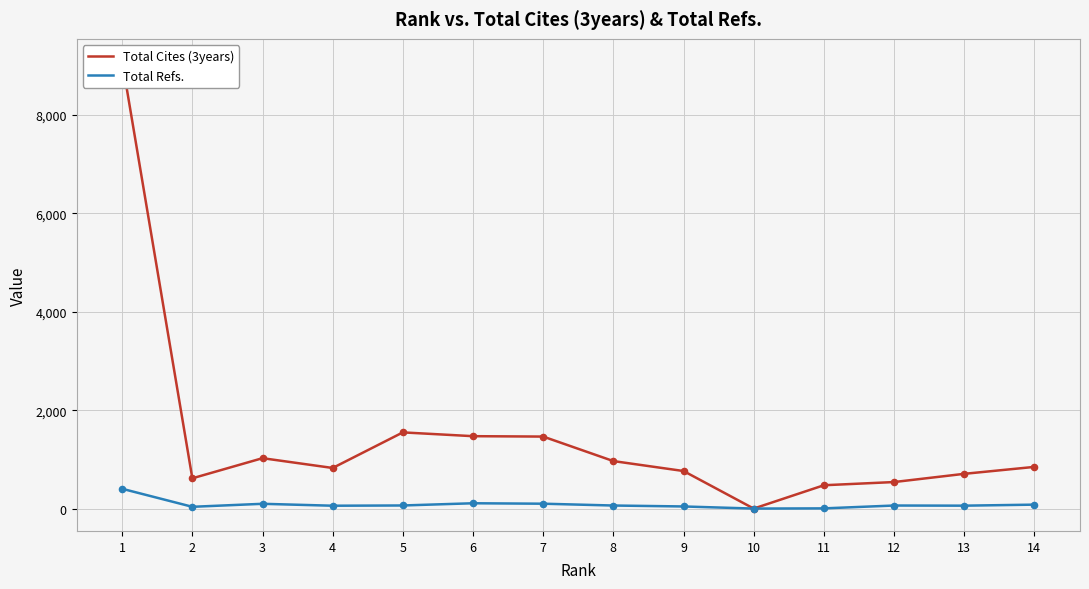

What are all the series names shown in the legend?

Total Cites (3years), Total Refs.